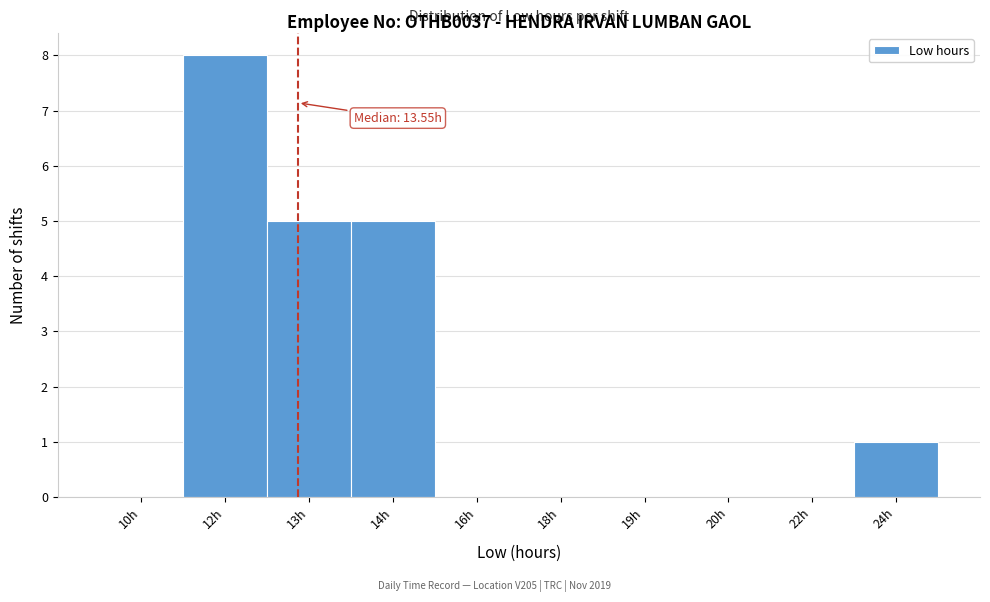

Reading left to right, list all the values displayed in this chart.

10h=0	12h=8	13h=5	14h=5	16h=0	18h=0	19h=0	20h=0	22h=0	24h=1